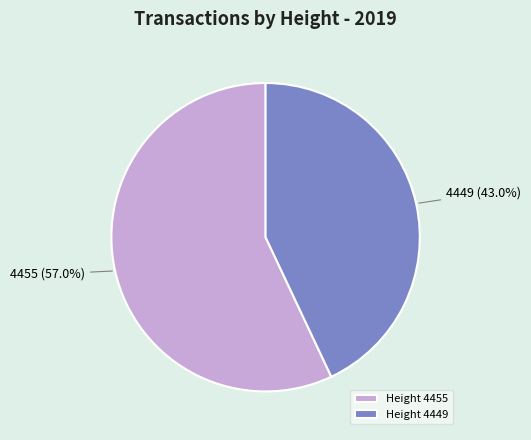

Which category has the smallest portion of the pie?

4449